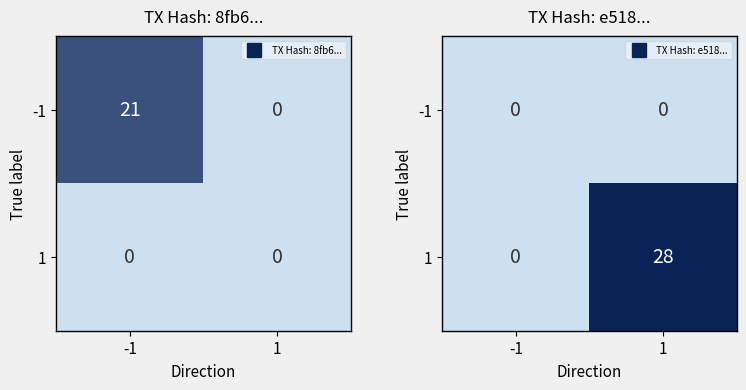

The value of 1 at 1 is 28. True or false?

True